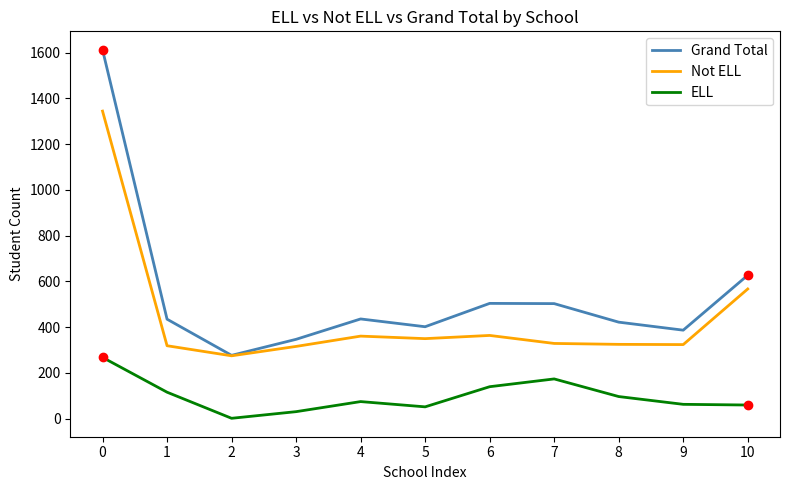

What is the total value across all series at 4?

872